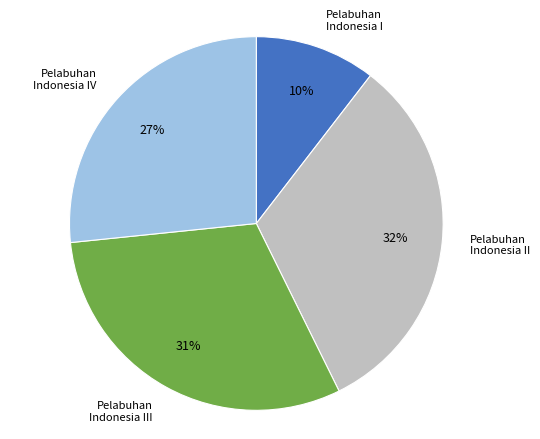

To the nearest percent, what percentage of the pie is Pelabuhan Indonesia II?

32%